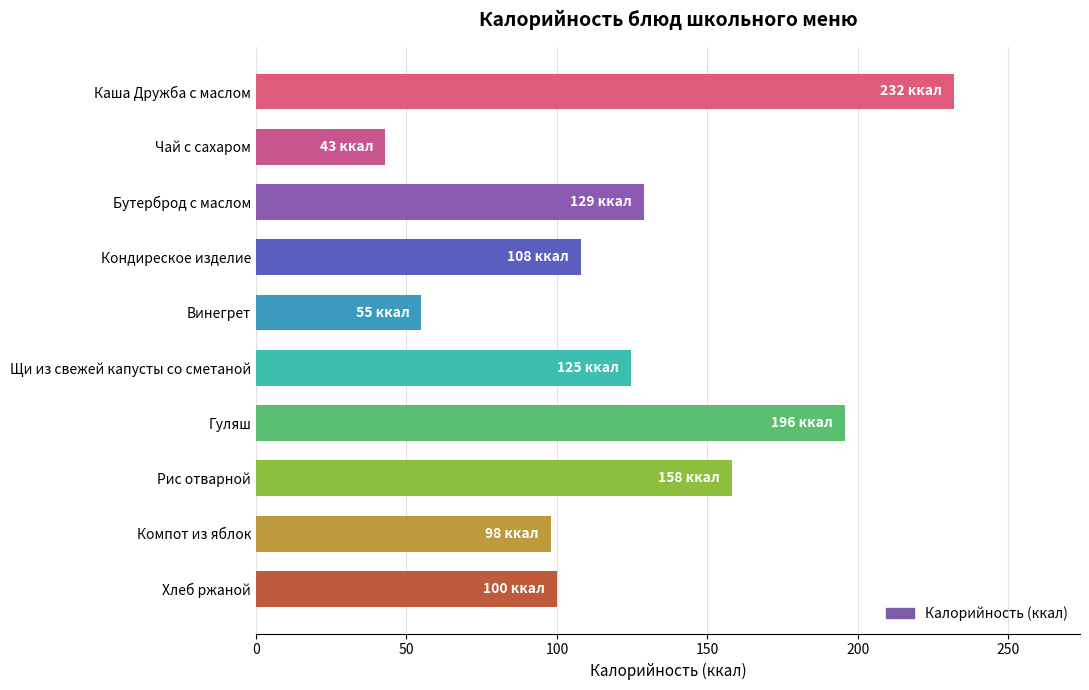

Is it true that the value at Рис отварной is 58.2?

False